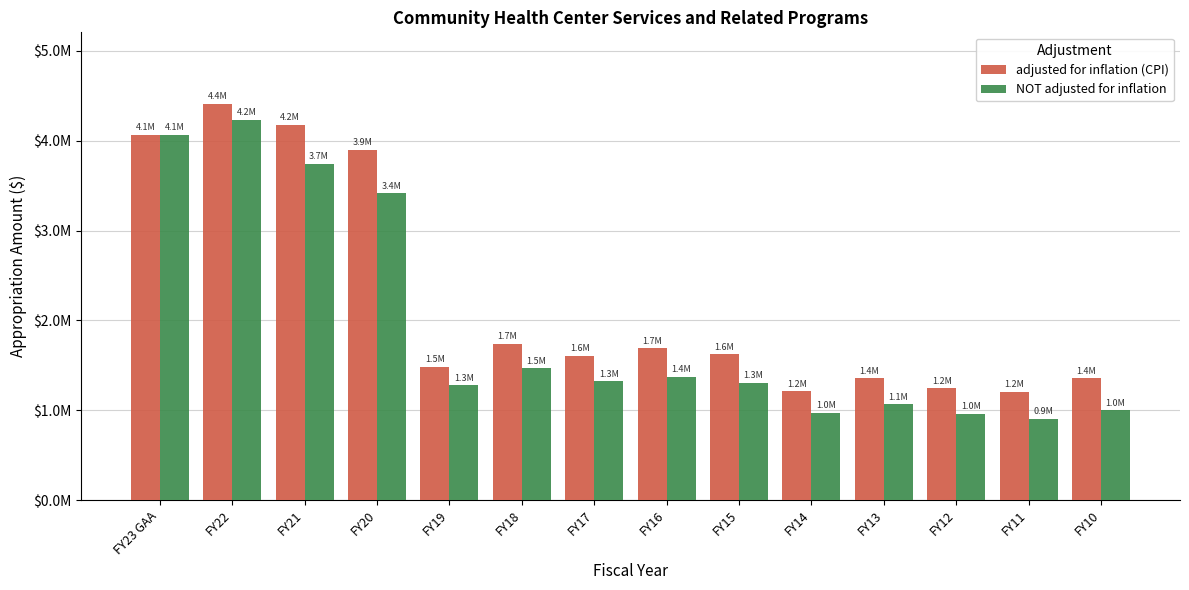

Are the bars grouped side by side (vs. stacked)?

Yes